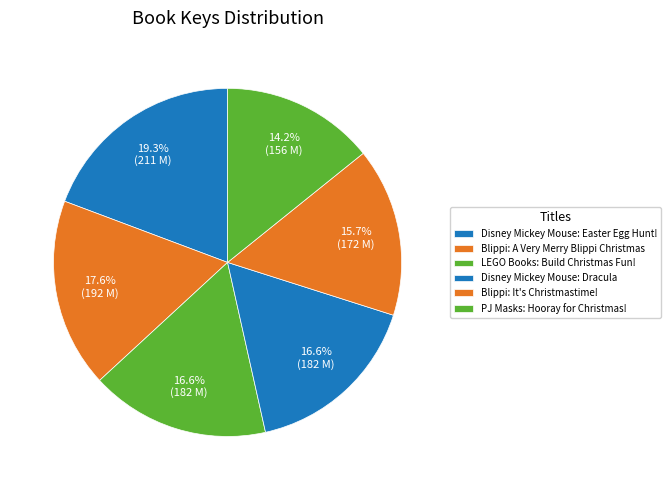

True or false: Blippi: It's Christmastime! accounts for 16% of the total.

True